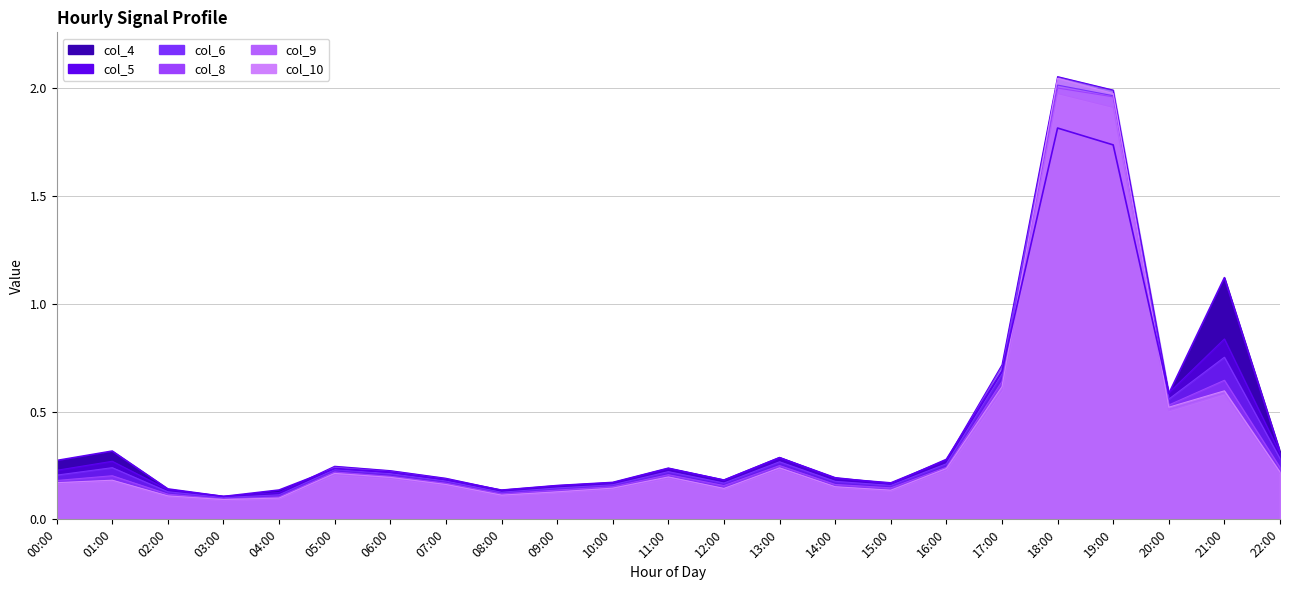

What is the total value across all series at 17:00?

3.9